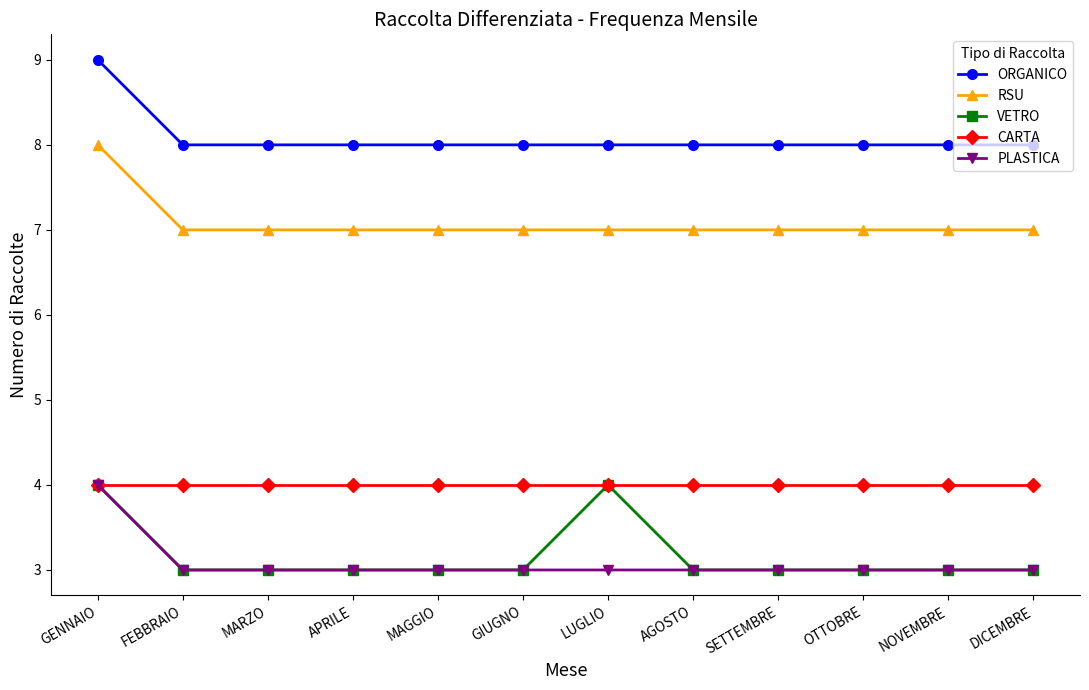

How many lines are shown in the chart?

5